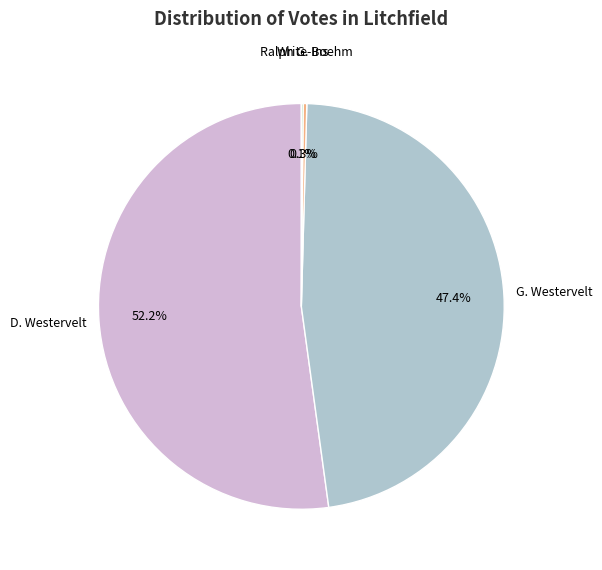

Is there a majority slice in this chart?

Yes